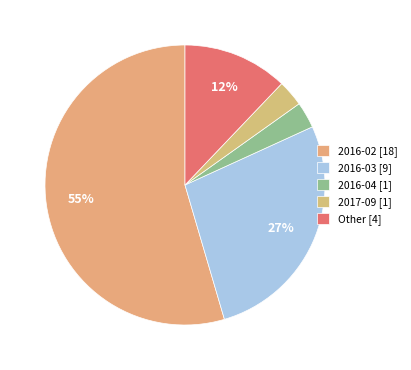

What is the change in value from 2017-09 to Other?

+3